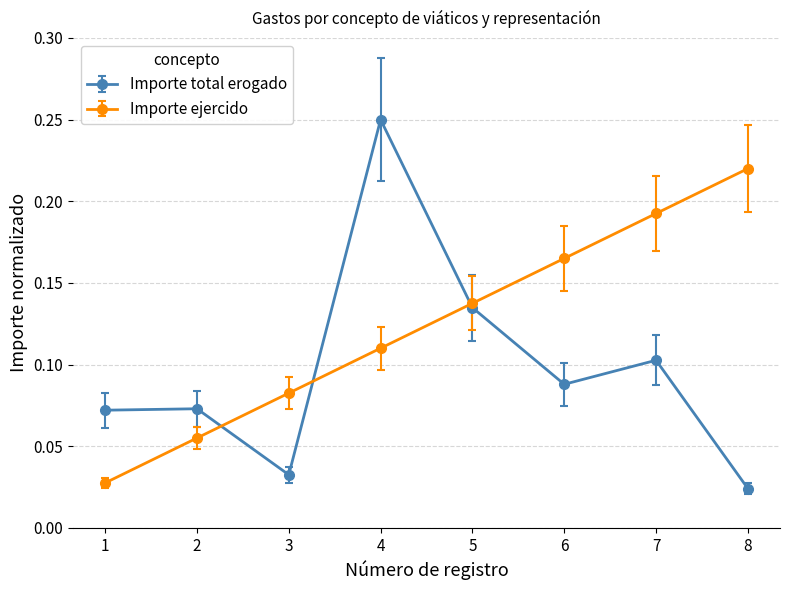

Does the chart have visible grid lines?

Yes